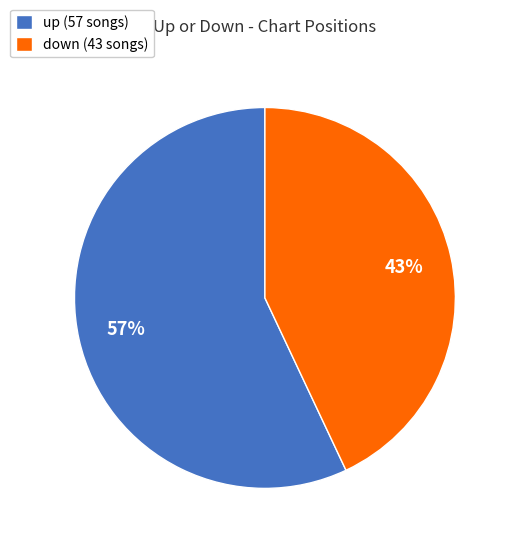

Combined, do down (43 songs) and up (57 songs) account for over 50%?

Yes